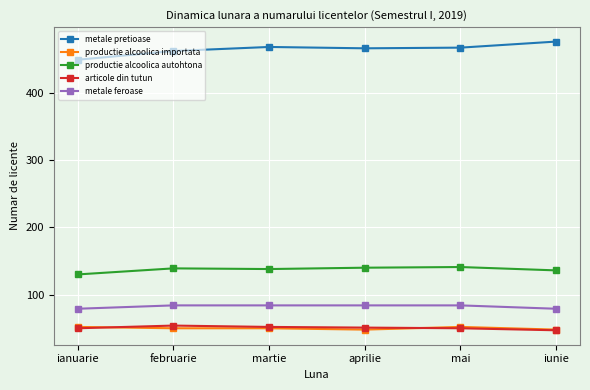

True or false: productie alcoolica importata and metale feroase intersect in this chart.

False